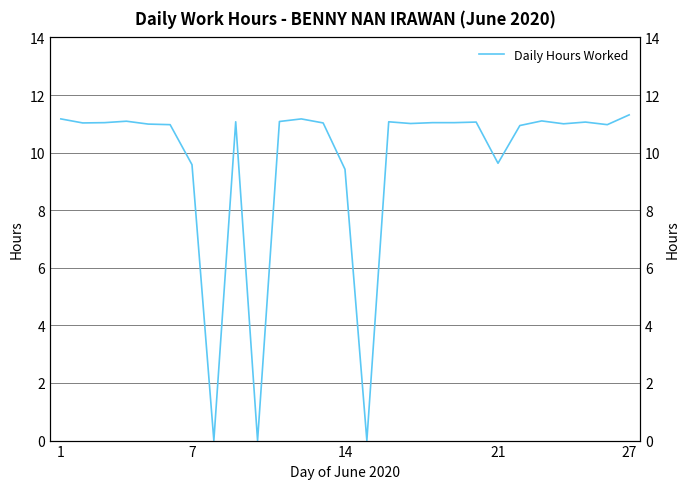

How many points are higher than both their immediate neighbors (excluding endpoints)?

7